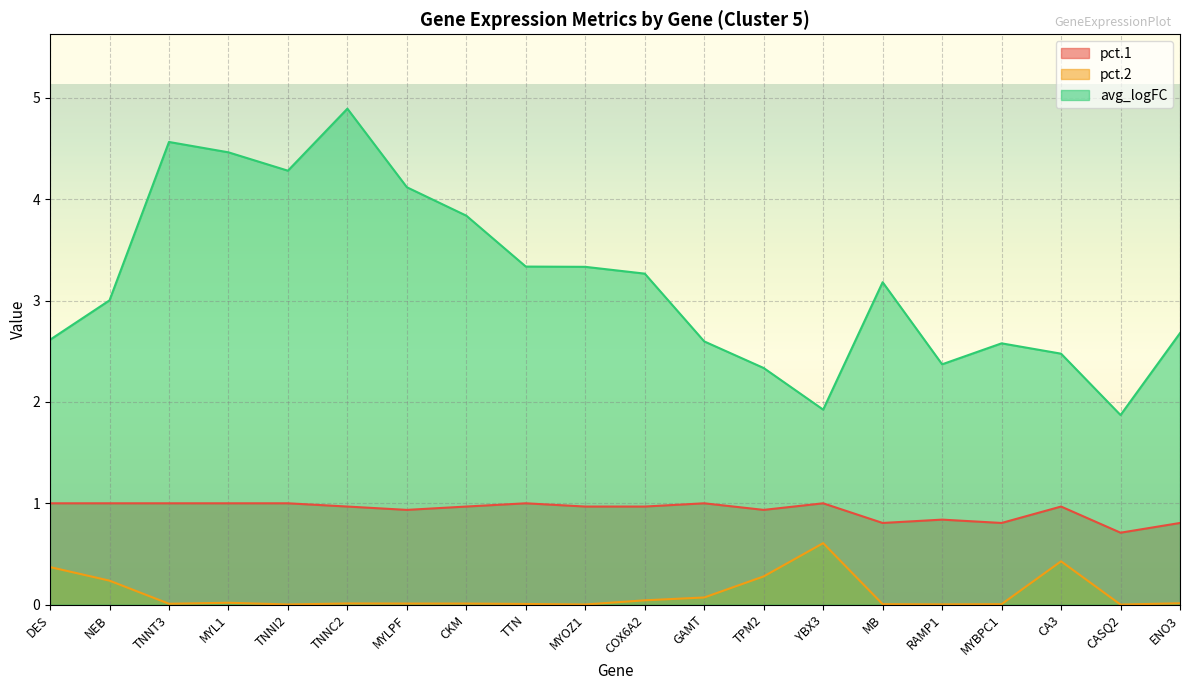

What is the label of the 8th point from the right?

TPM2